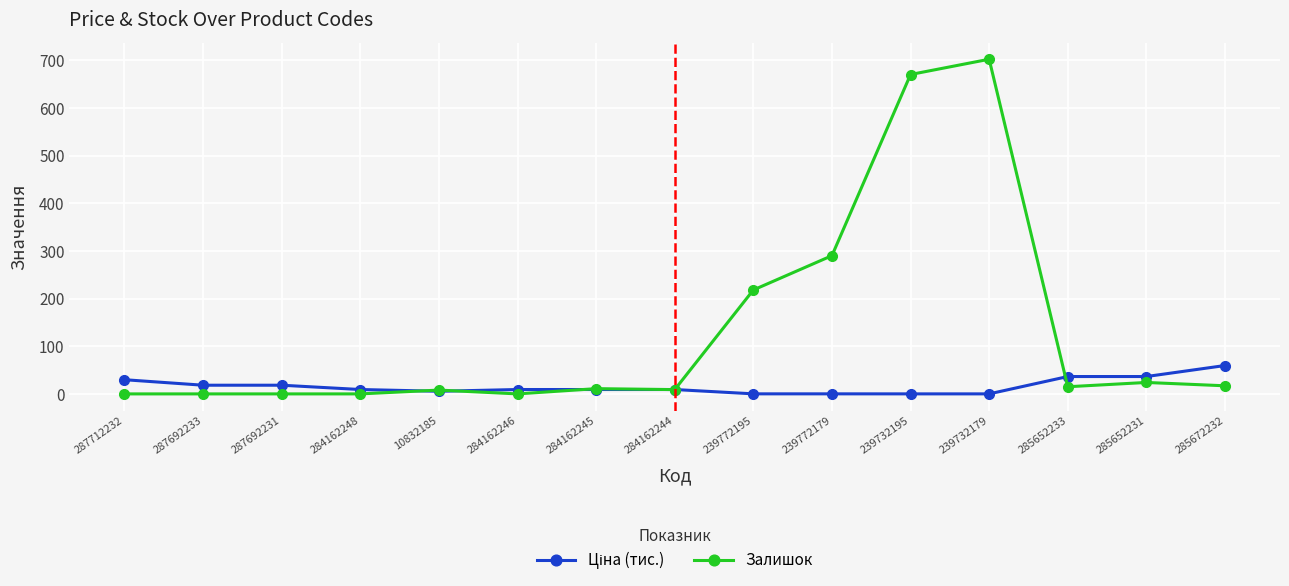

Which series has the largest range (max minus min)?

Залишок